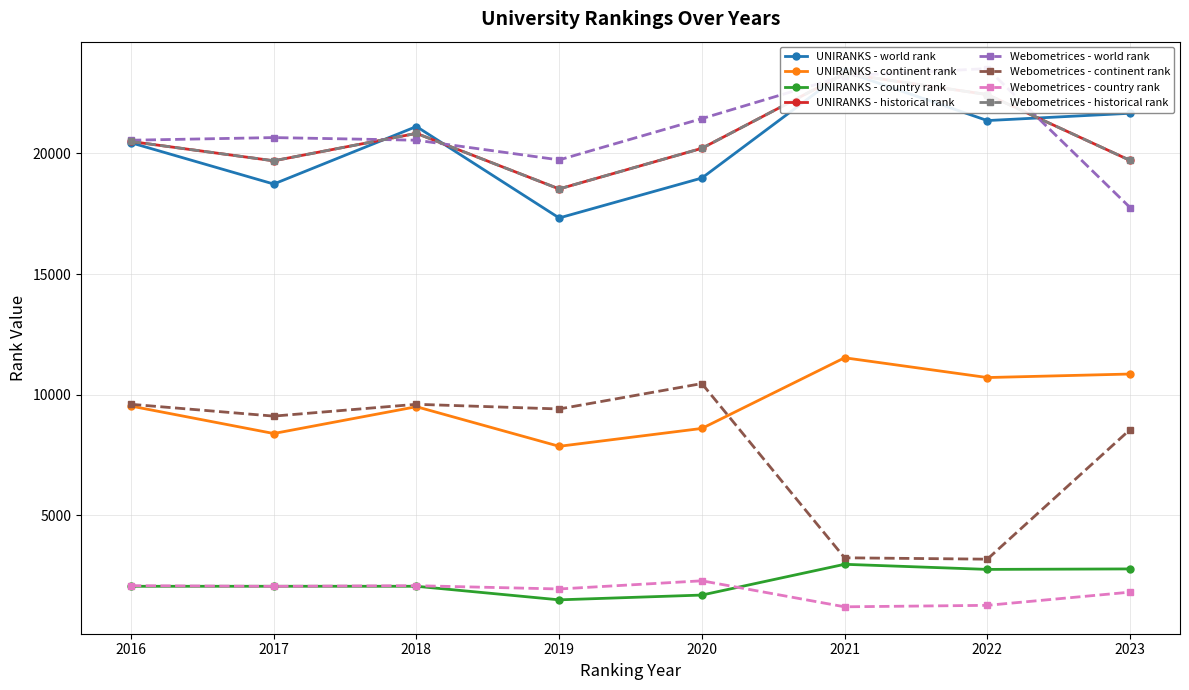

True or false: UNIRANKS - continent rank and UNIRANKS - country rank cross at least once.

False